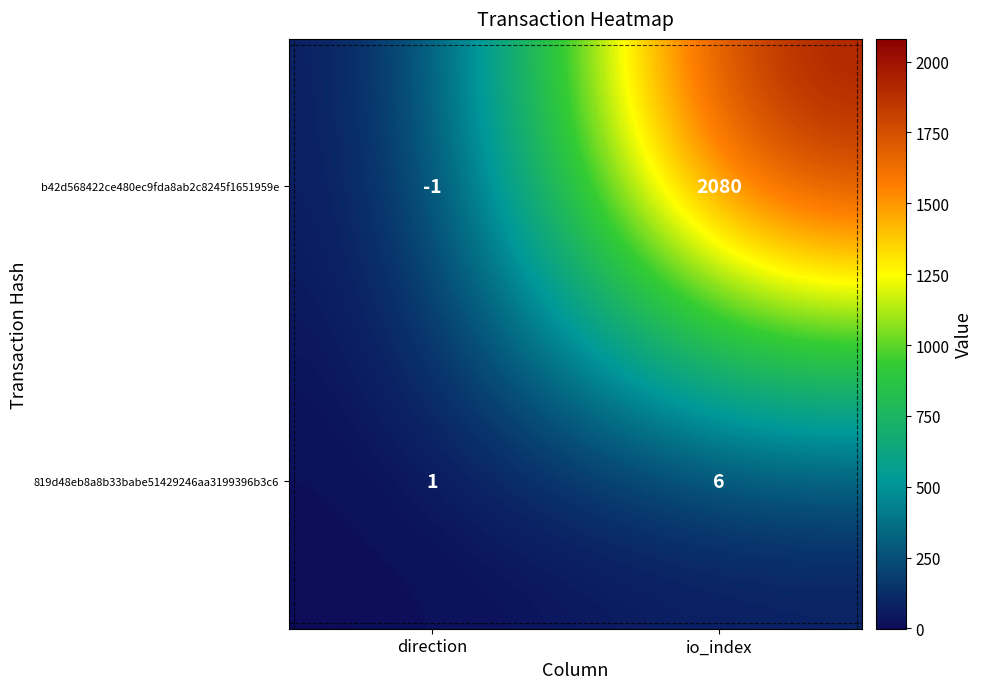

What is the sum of the 819d48eb8a8b33babe51429246aa3199396b3c6 values at io_index and direction?

7